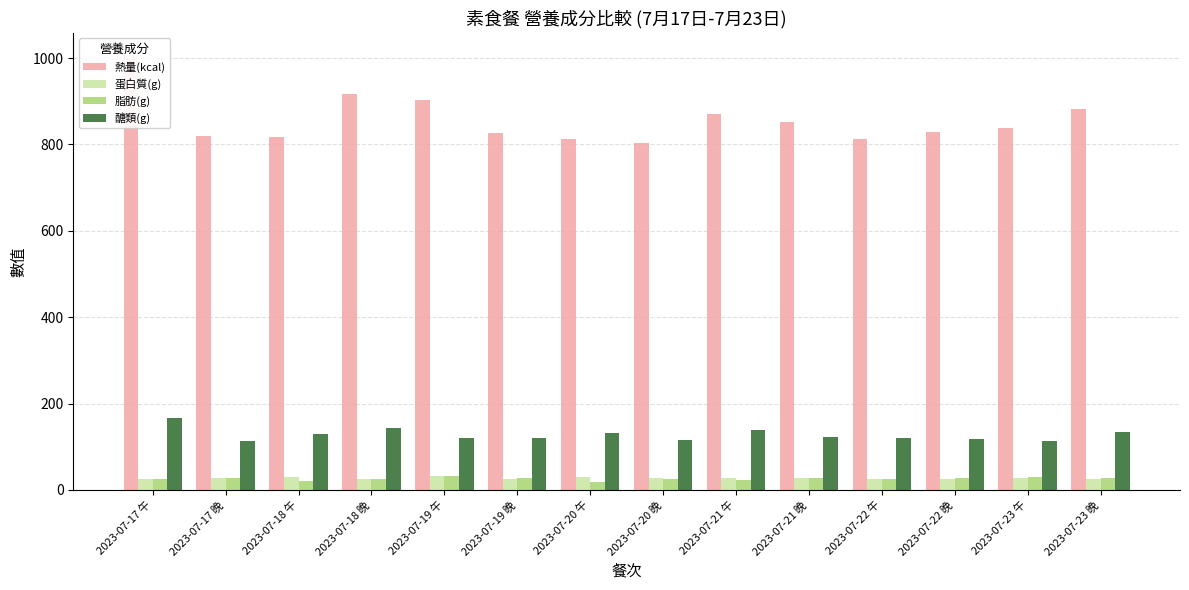

What position from the right is 2023-07-18 午?

12